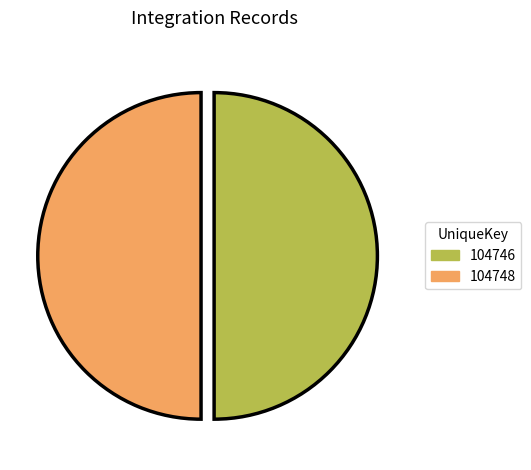

Is it true that 104748 is 63% of the pie?

False